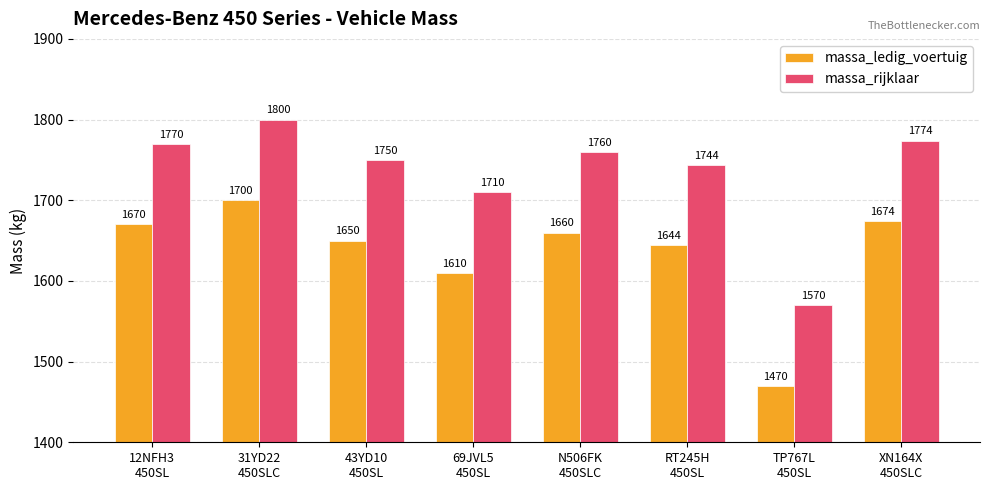

Is it true that massa_ledig_voertuig equals 1670 at 12NFH3
450SL?

True